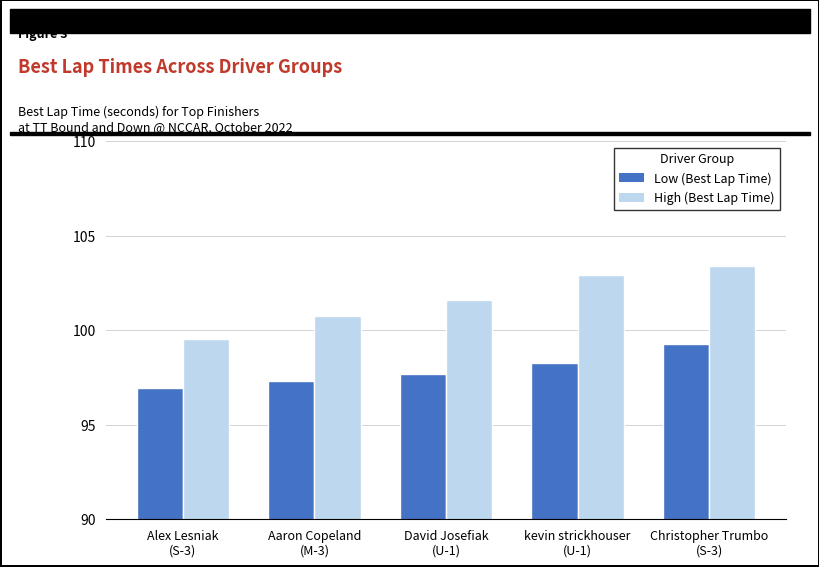

At Aaron Copeland
(M-3), list the series in order from largest to smallest.

High (Best Lap Time), Low (Best Lap Time)